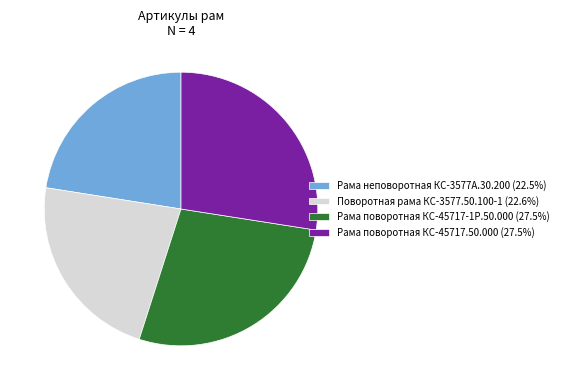

Approximately how many times larger is the value at Рама неповоротная КС-3577А.30.200 (22.5%) compared to Рама поворотная КС-45717.50.000 (27.5%)?

0.8